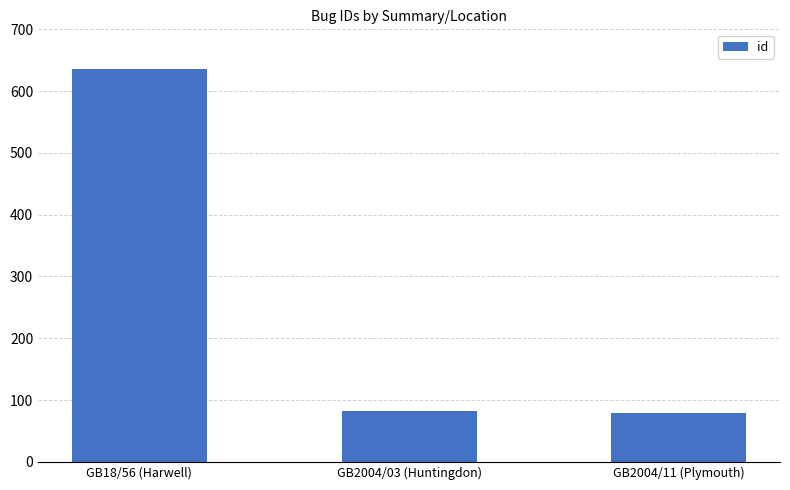

What is the maximum value shown in the chart?

635